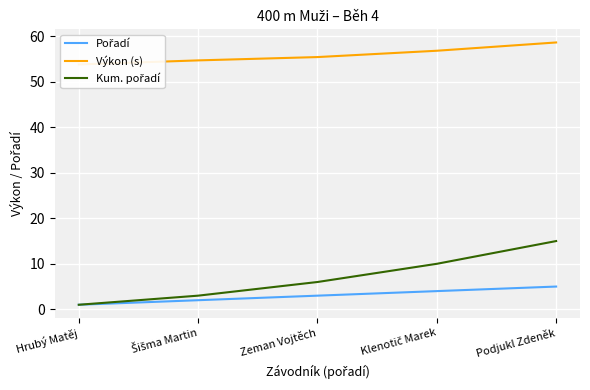

What is the highest value of the Kum. pořadí series?

15.0